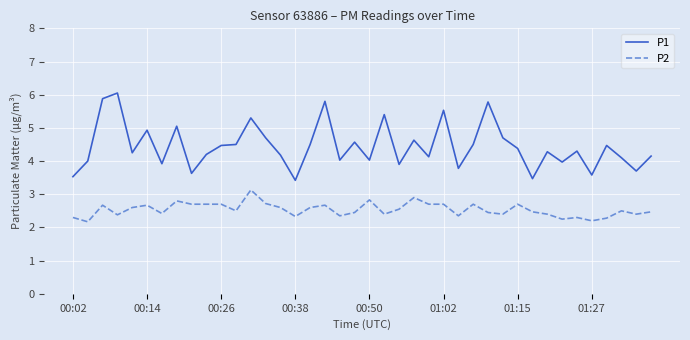

Count the number of data series in this chart.

2